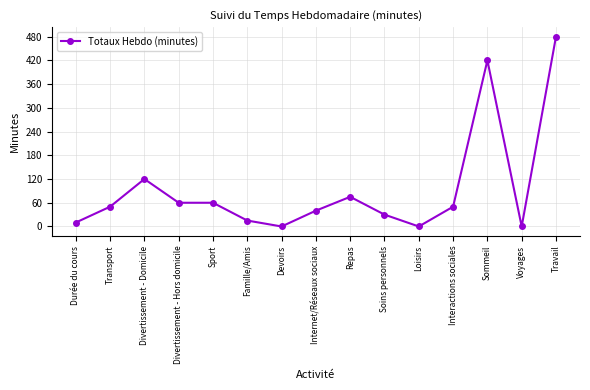

The value at Repas is 18. True or false?

False